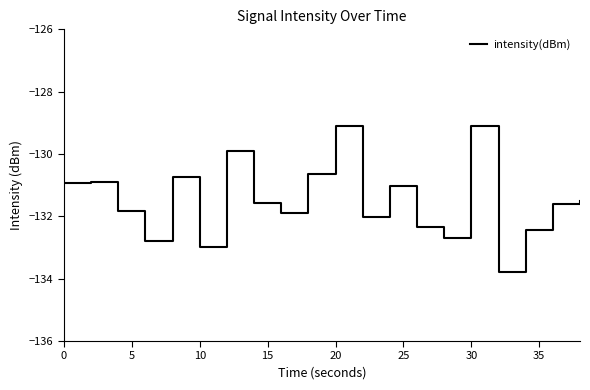

What is the minimum value shown in the chart?

-133.8